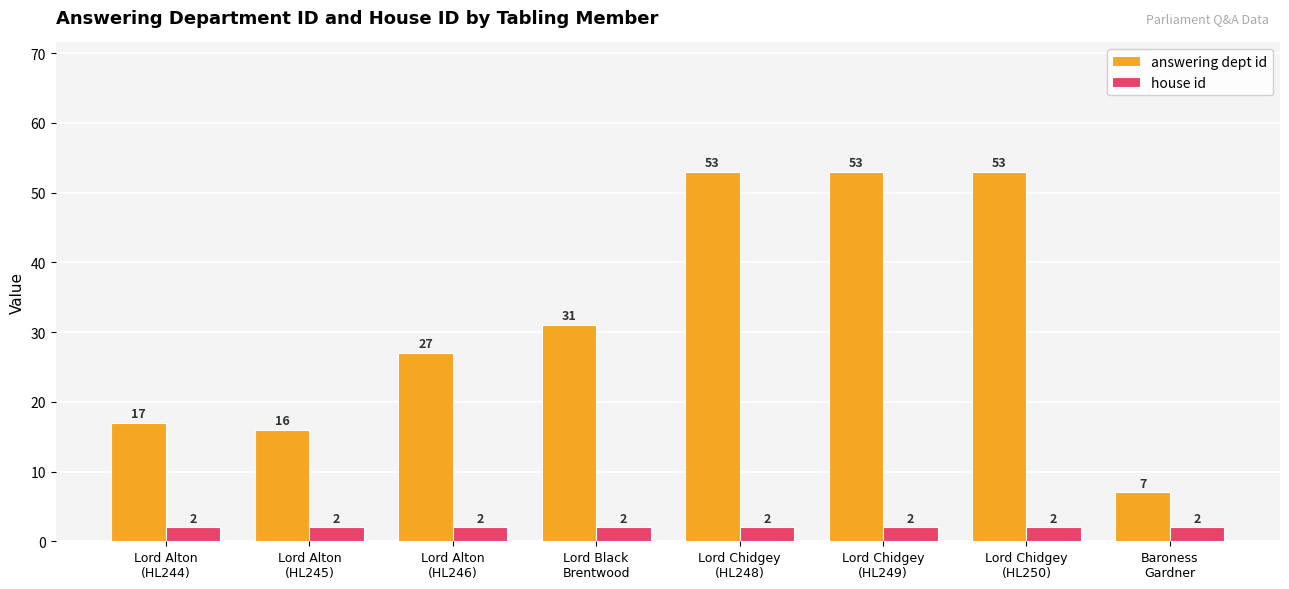

Reading left to right, what are all the values shown in this chart?

answering dept id: Lord Alton
(HL244)=17	Lord Alton
(HL245)=16	Lord Alton
(HL246)=27	Lord Black
Brentwood=31	Lord Chidgey
(HL248)=53	Lord Chidgey
(HL249)=53	Lord Chidgey
(HL250)=53	Baroness
Gardner=7
house id: Lord Alton
(HL244)=2	Lord Alton
(HL245)=2	Lord Alton
(HL246)=2	Lord Black
Brentwood=2	Lord Chidgey
(HL248)=2	Lord Chidgey
(HL249)=2	Lord Chidgey
(HL250)=2	Baroness
Gardner=2